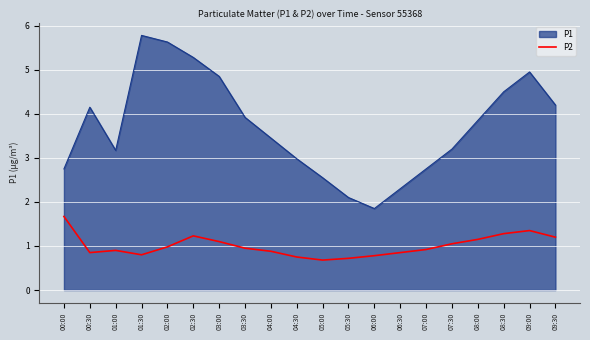

What is the smallest value displayed?

0.7